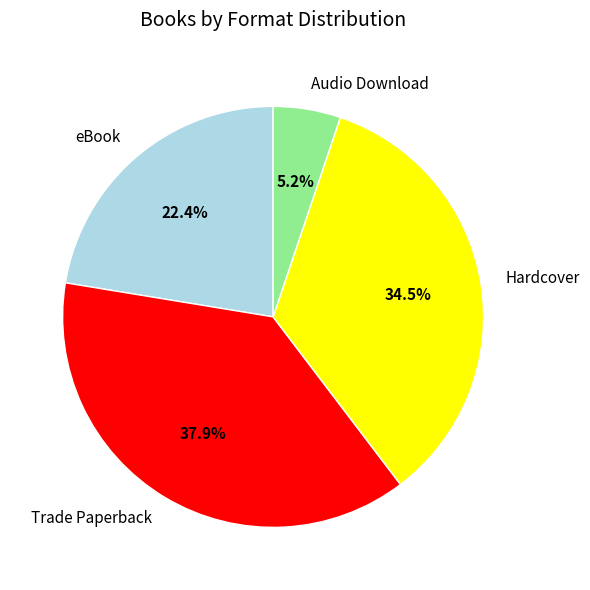

To the nearest percent, what is the combined percentage of eBook and Trade Paperback?

60%